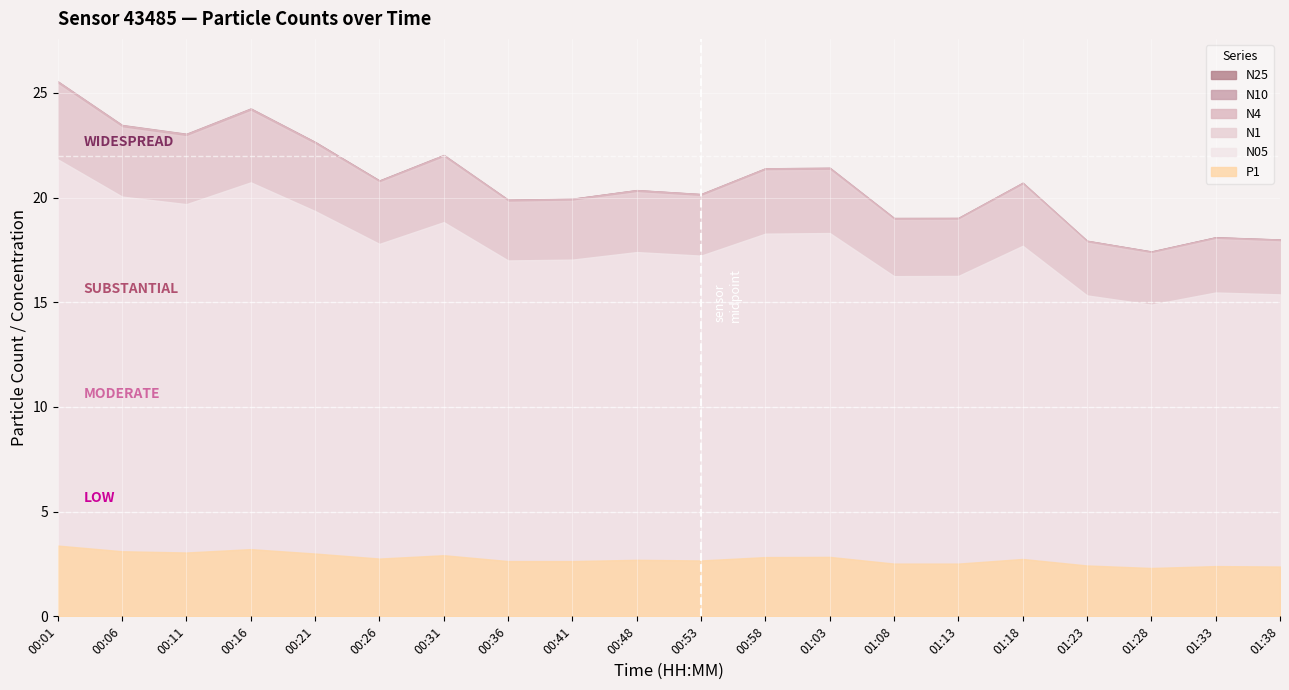

List the labels in order of P1 value, smallest first.

01:28, 01:38, 01:33, 01:23, 01:08, 01:13, 00:36, 00:41, 00:53, 00:48, 01:18, 00:26, 00:58, 01:03, 00:31, 00:21, 00:11, 00:06, 00:16, 00:01